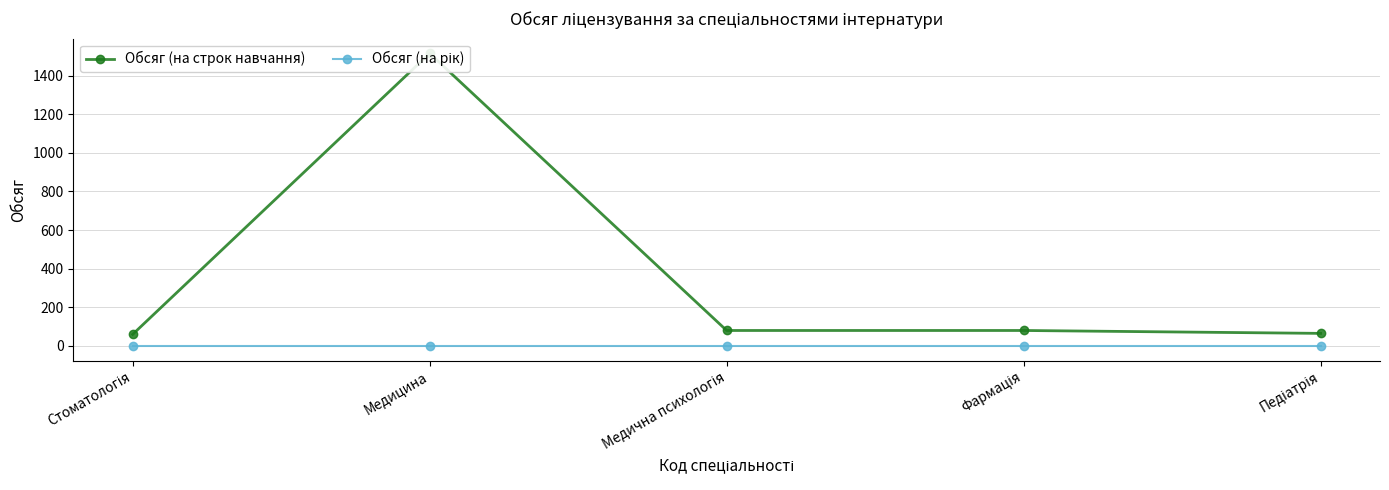

At which label does Обсяг (на строк навчання) reach its peak?

Медицина